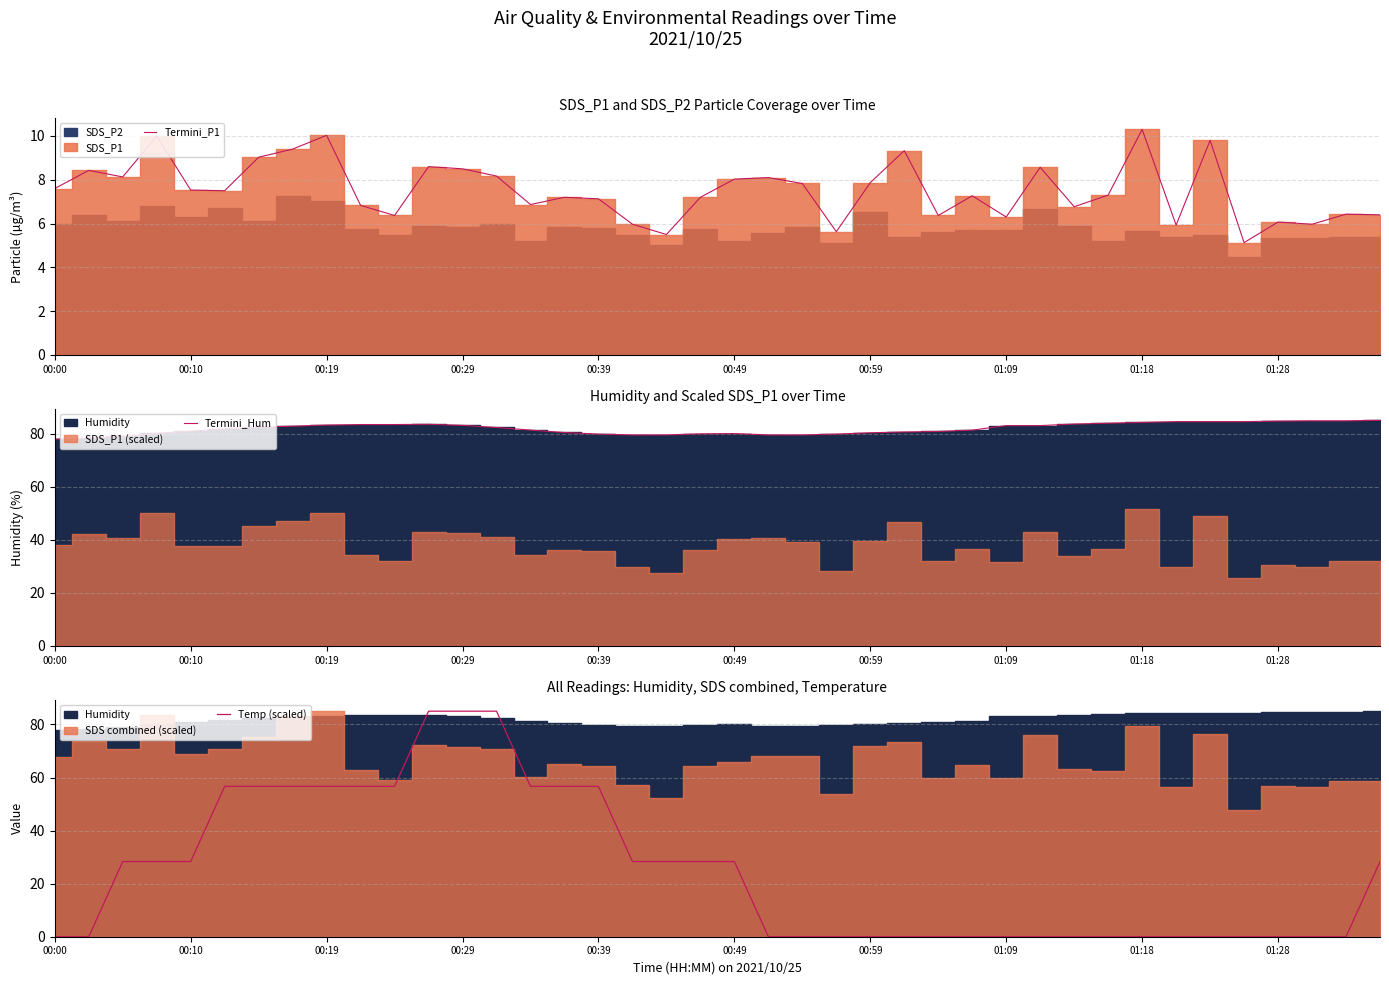

After their last crossing, which series has the higher values: Temp (scaled) or Termini_P1?

Temp (scaled)